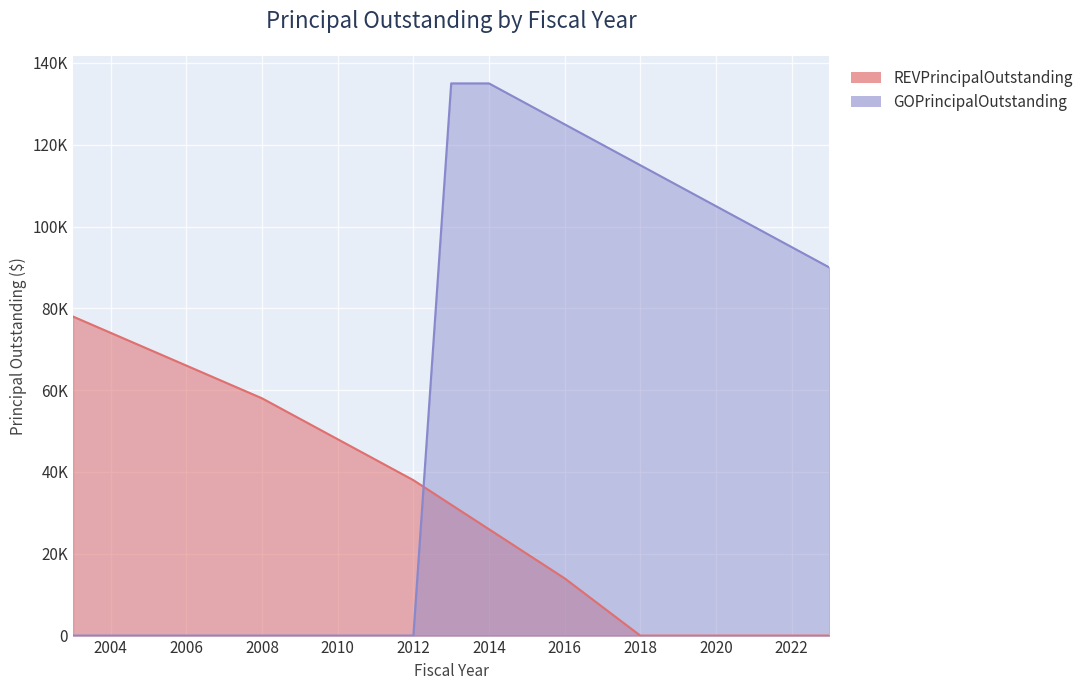

What is the total value across all series at 2003?

78000